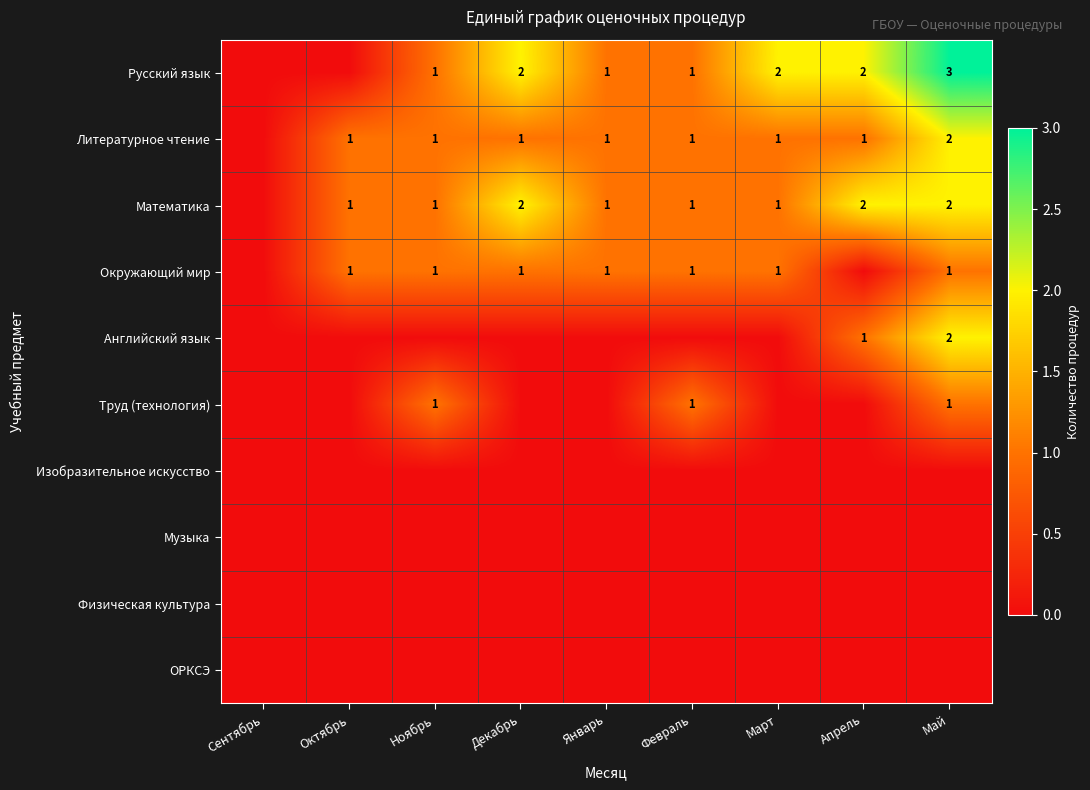

The value of Литературное чтение at Март is 1. True or false?

True